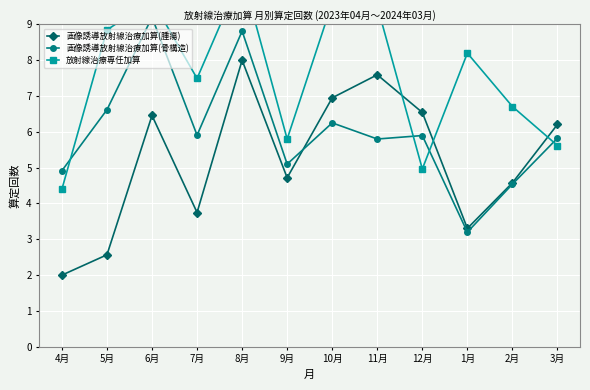

Reading left to right, list all the values displayed in this chart.

画像誘導放射線治療加算(腫瘍): 2.0	2.6	6.5	3.7	8.0	4.7	6.9	7.6	6.5	3.3	4.6	6.2
画像誘導放射線治療加算(骨構造): 4.9	6.6	9.2	5.9	8.8	5.1	6.3	5.8	5.9	3.2	4.5	5.8
放射線治療専任加算: 4.4	8.8	9.7	7.5	10.4	5.8	9.6	9.5	5.0	8.2	6.7	5.6